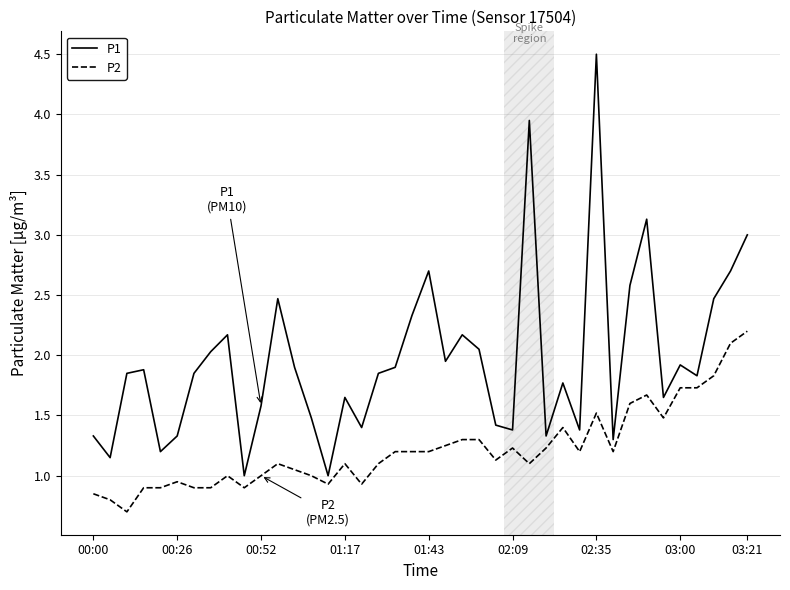

Which series has the widest spread of values?

P1